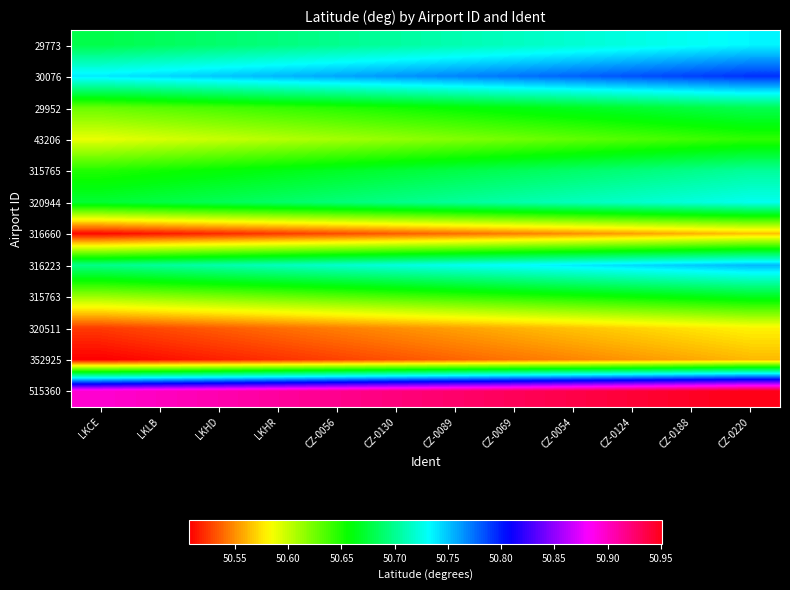

Rank the series at CZ-0130 from lowest to highest value.

352925, 316660, 320511, 43206, 315763, 29952, 315765, 320944, 29773, 316223, 30076, 515360